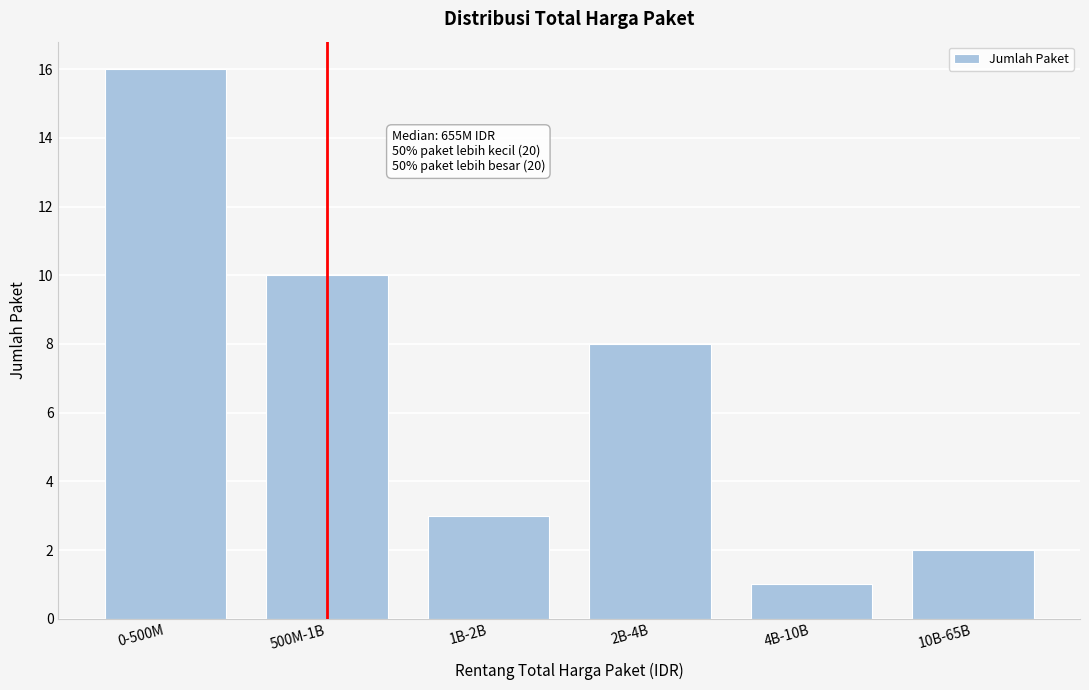

Reading left to right, extract all data points from this chart.

0-500M=16	500M-1B=10	1B-2B=3	2B-4B=8	4B-10B=1	10B-65B=2